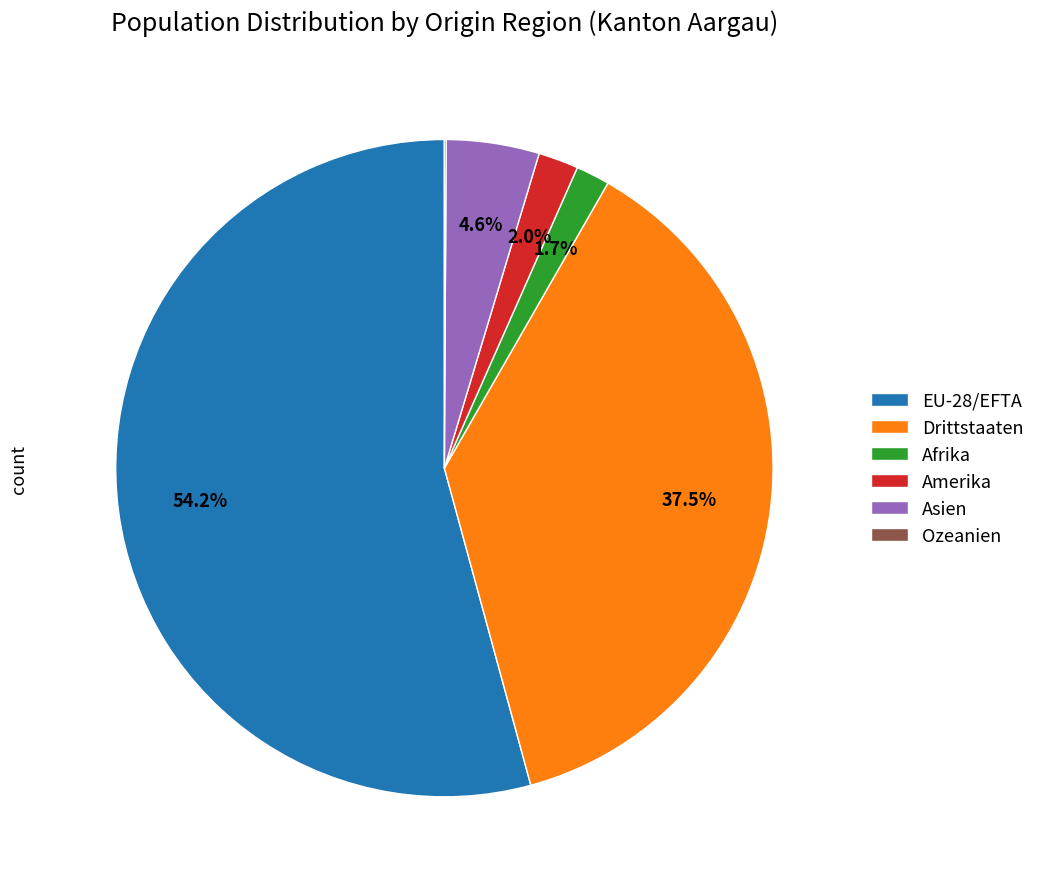

Between Amerika and EU-28/EFTA, which is larger?

EU-28/EFTA